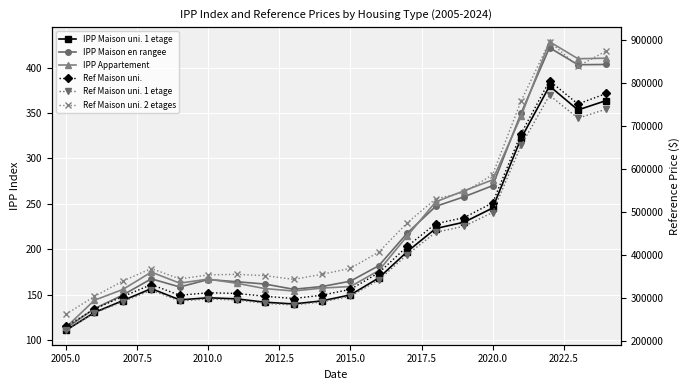

How many lines are shown in the chart?

6